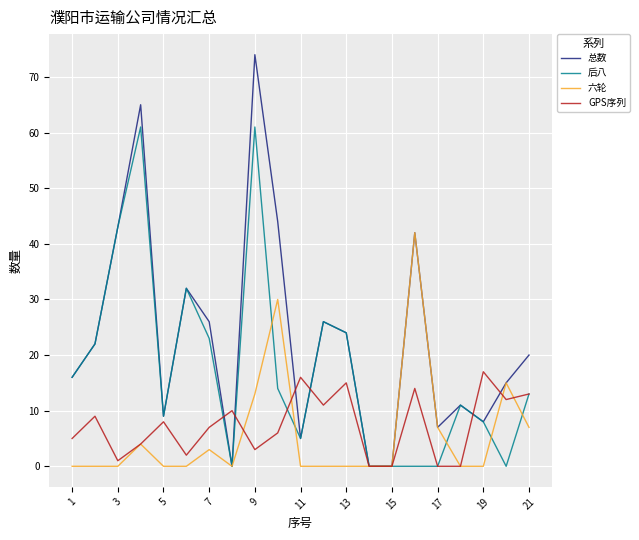

Is this an area chart (filled region under the line)?

No